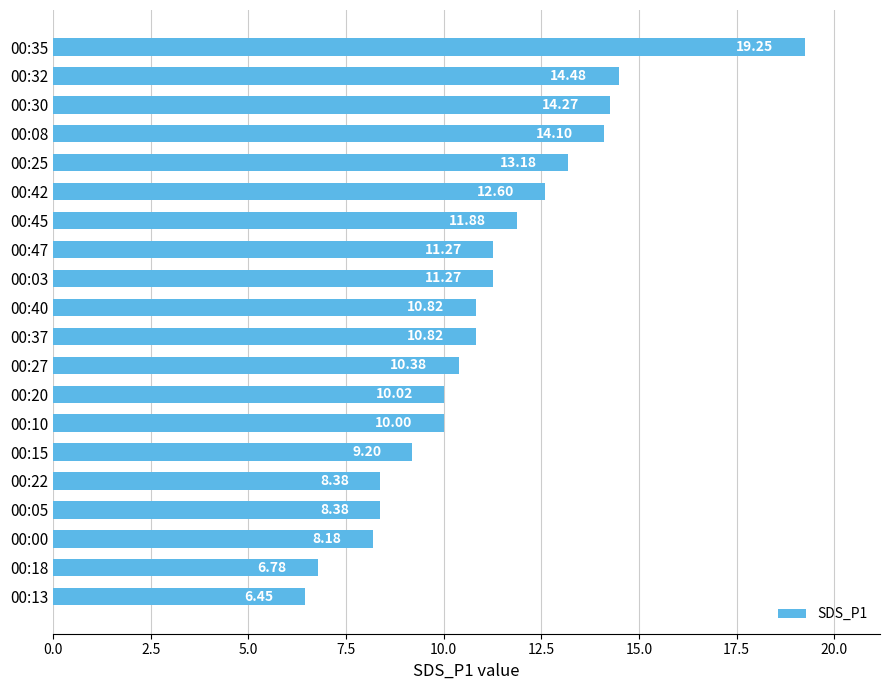

Are the bars grouped side by side (vs. stacked)?

No